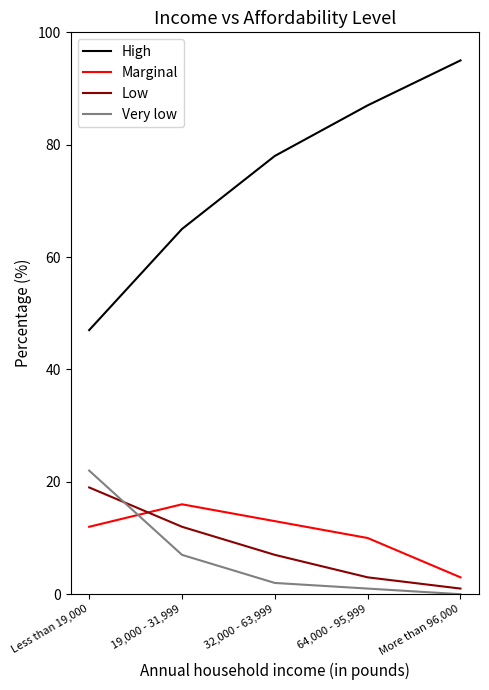

What are all the series names shown in the legend?

High, Marginal, Low, Very low